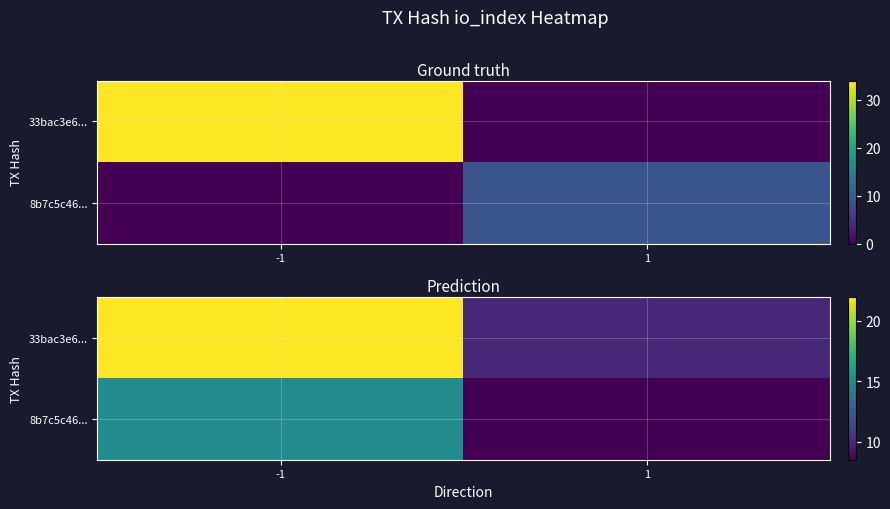

Where is 8b7c5c46... nearest to the value 11?

1